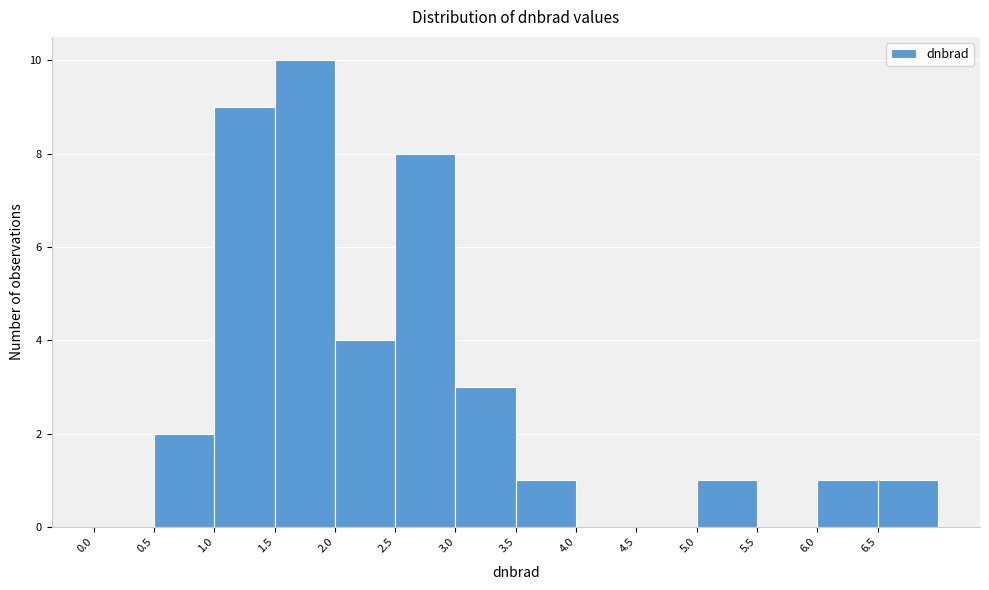

How tall is the bar that spans 3.0 to 3.5 on the x-axis? The values are not printed on the chart, so give them approximately, as read against the axis.

3